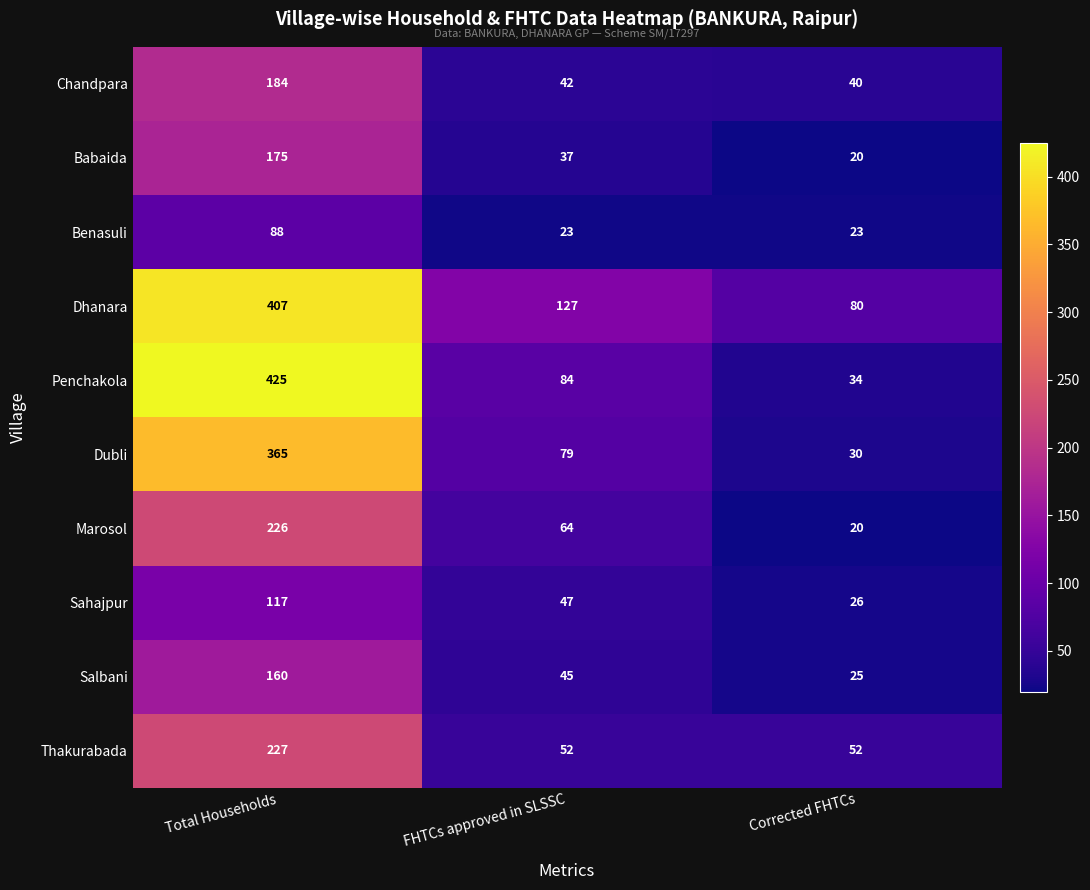

List the series in order of their peak value, highest first.

Penchakola, Dhanara, Dubli, Thakurabada, Marosol, Chandpara, Babaida, Salbani, Sahajpur, Benasuli